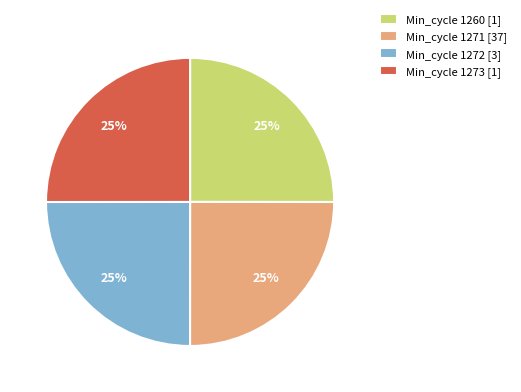

Is there a majority slice in this chart?

No